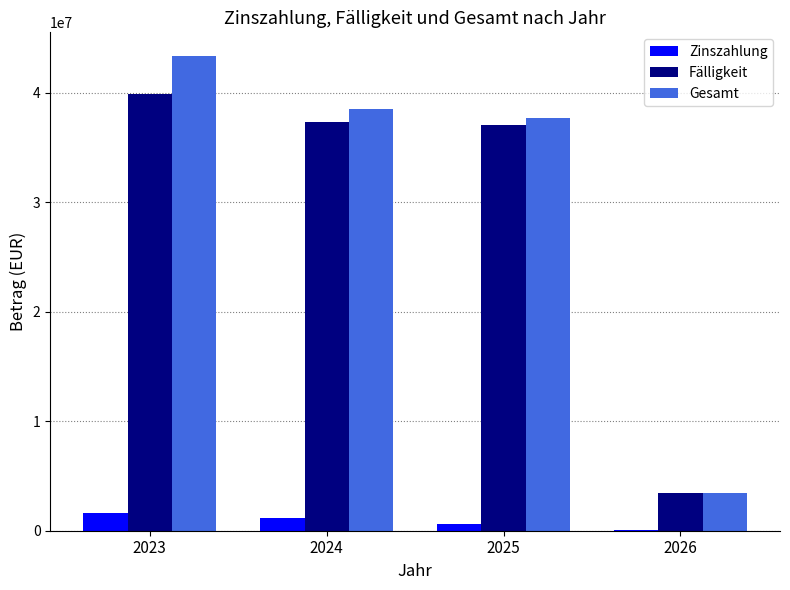

What is the maximum value shown in the chart?

43327758.1